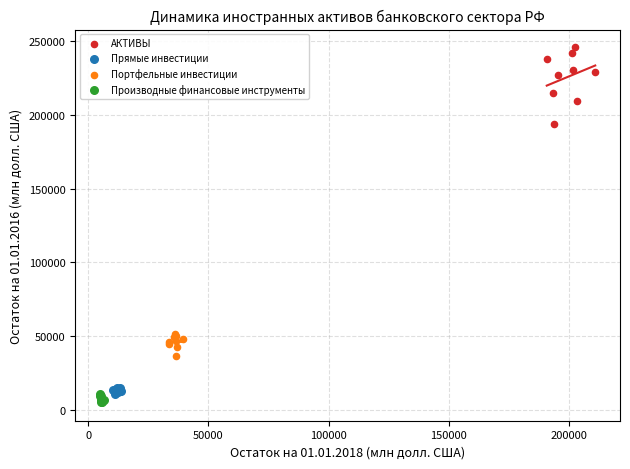

Which series has the widest spread of Y values?

АКТИВЫ